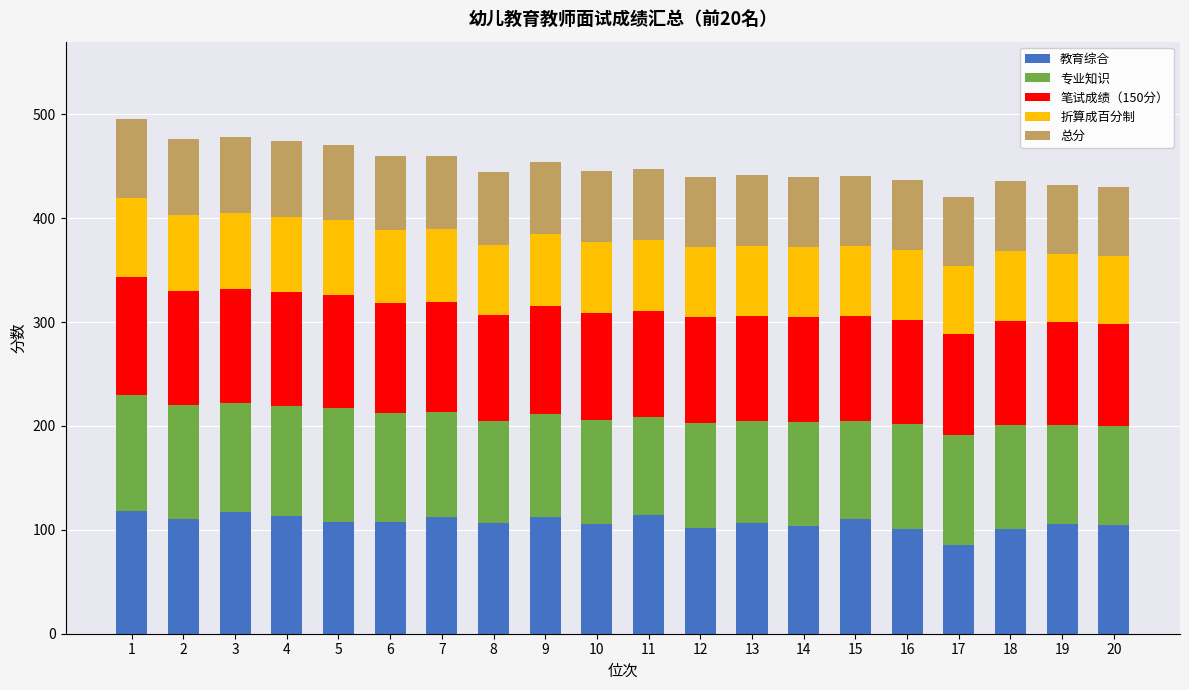

What is the sum of all 教育综合 values?

2146.5